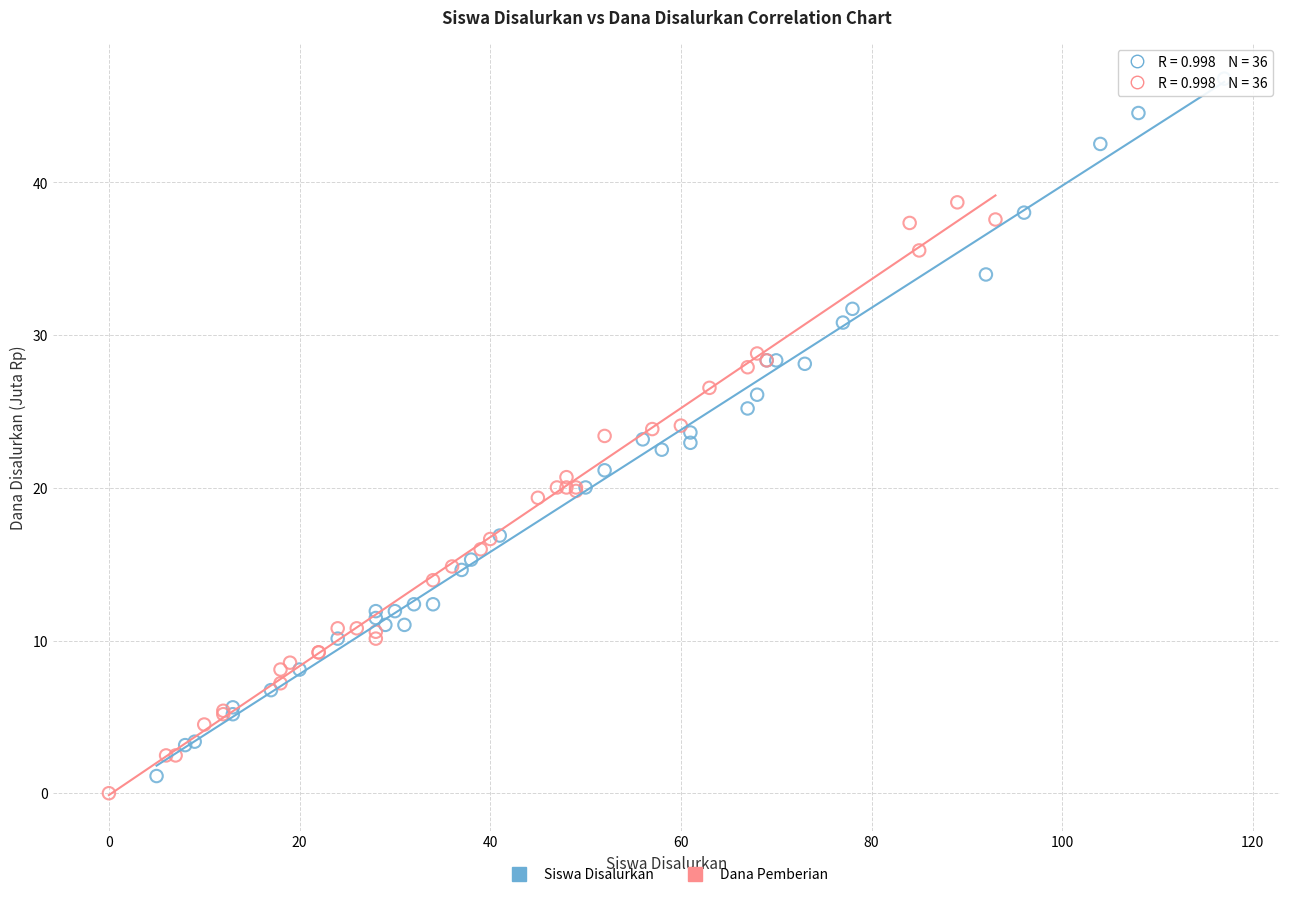

Which series has the widest spread of Y values?

Siswa Disalurkan